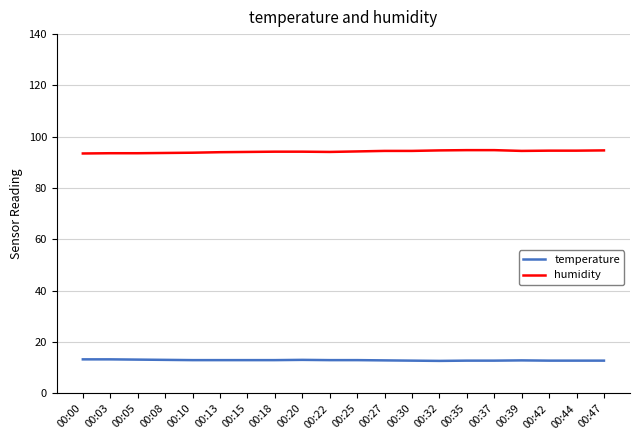

Rank the series at 00:15 from highest to lowest value.

humidity, temperature